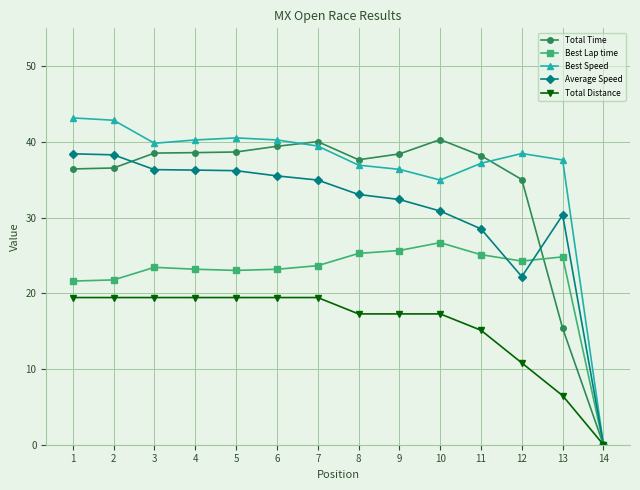

How many values in the Best Speed series exceed 39?

7